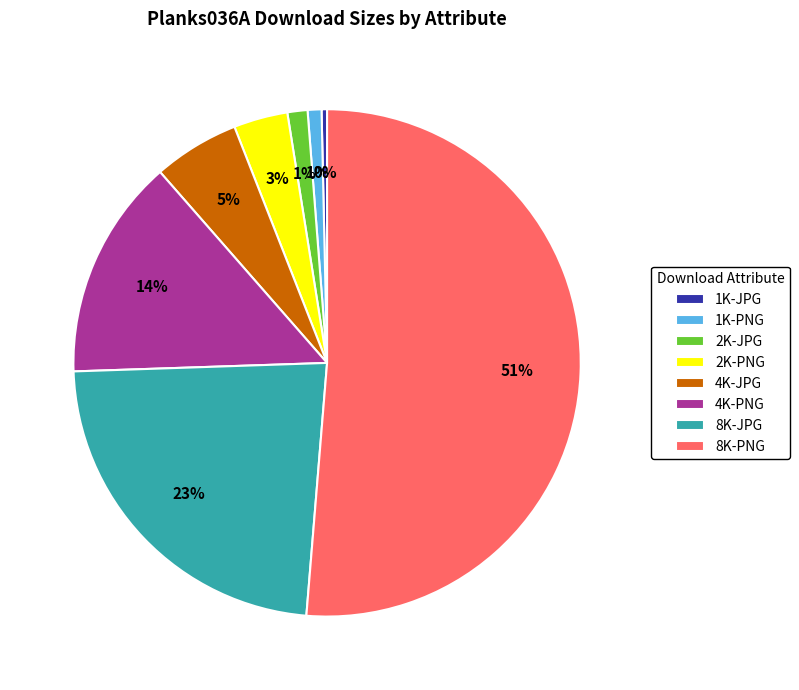

To the nearest percent, what percentage of the pie is 4K-JPG?

5%